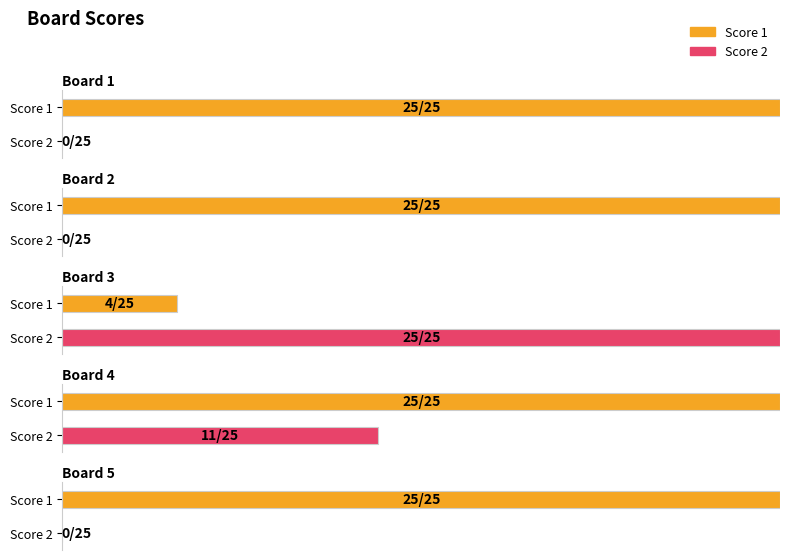

List the series in order of their overall mean, highest first.

Score 1, Score 2